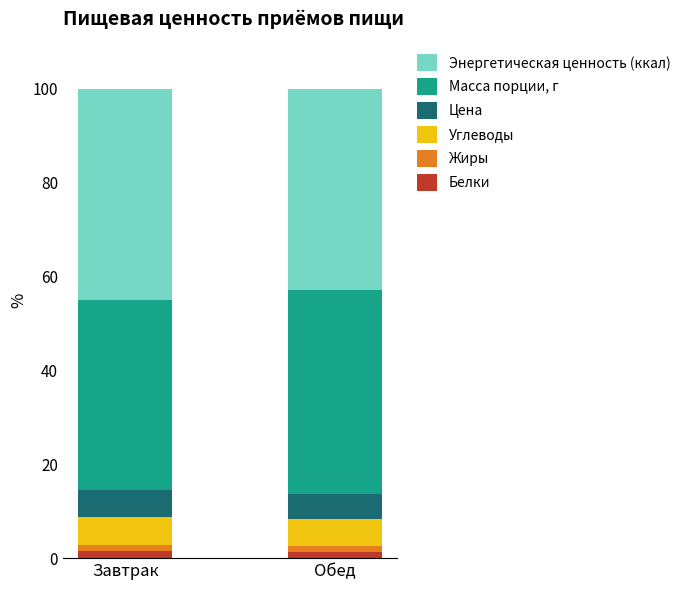

What is the sum of all Белки values?

2.8